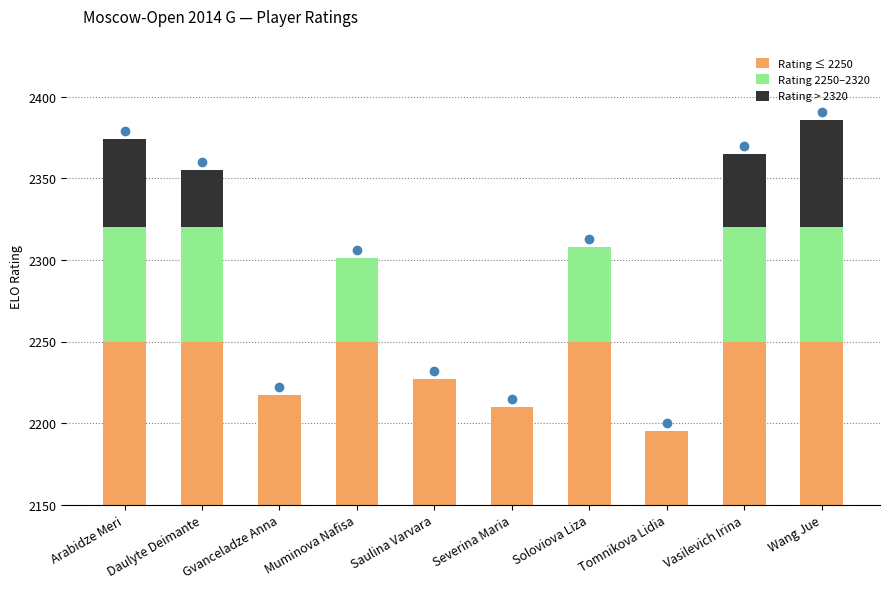

What is the label of the 10th bar from the left?

Wang Jue